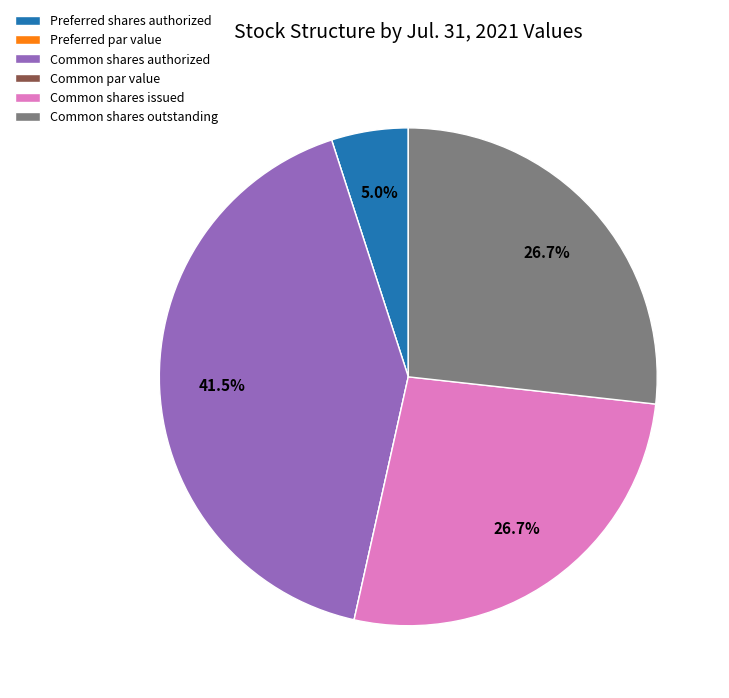

What is the largest slice in the pie chart?

Common shares authorized